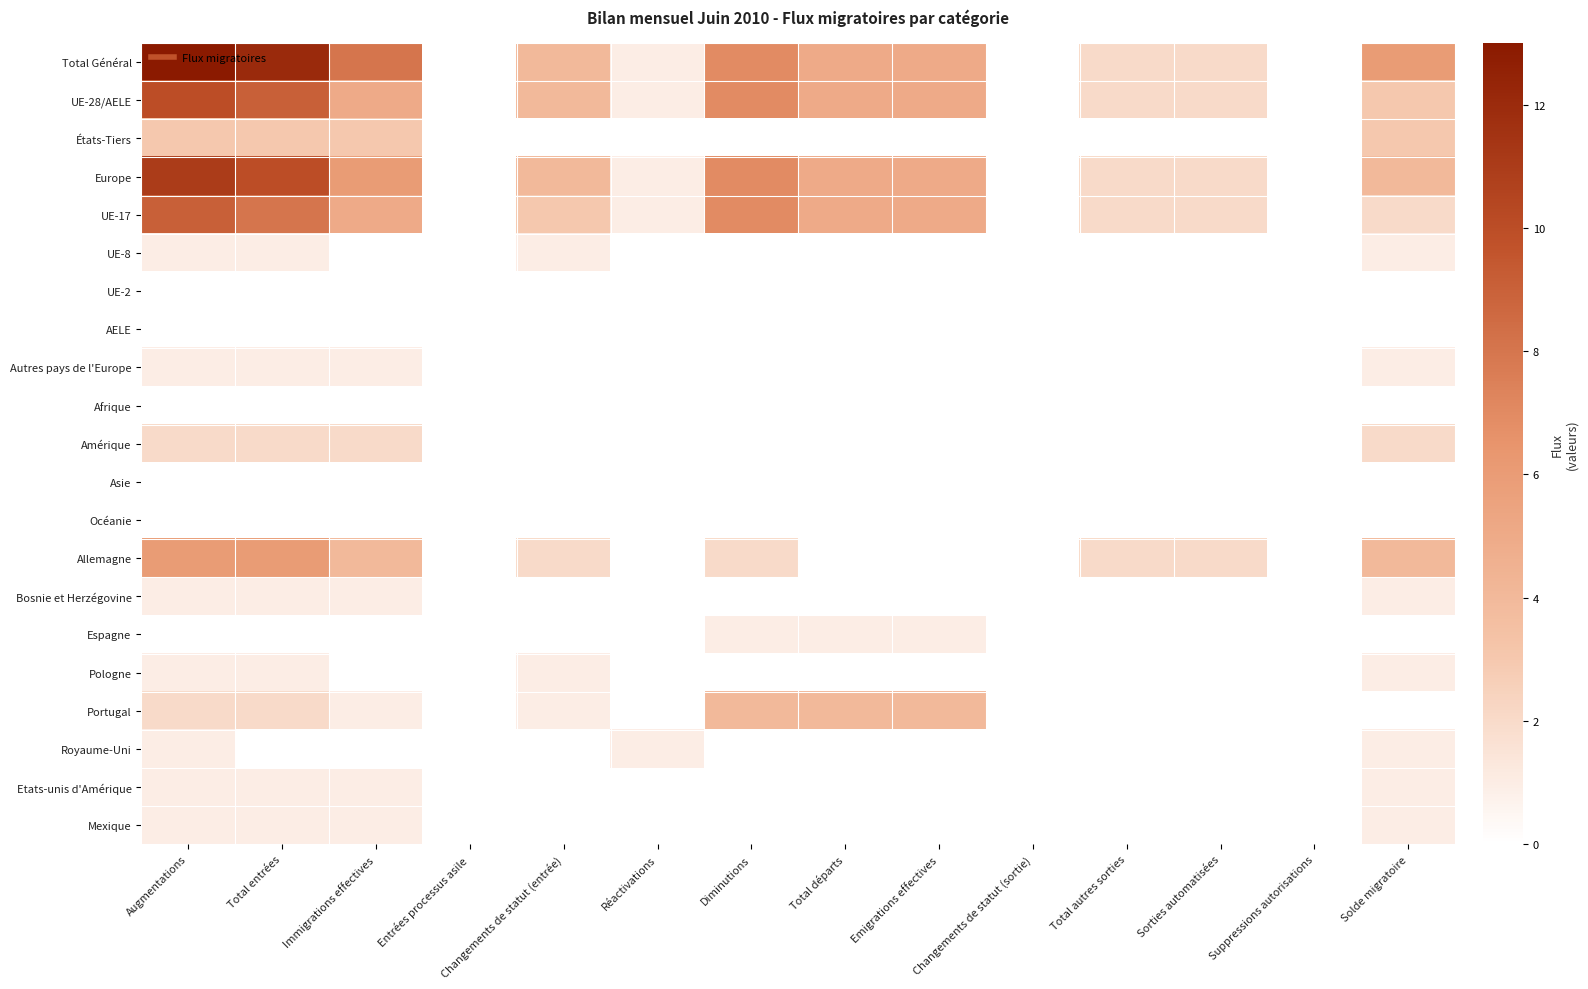

What is the maximum value shown in the chart?

13